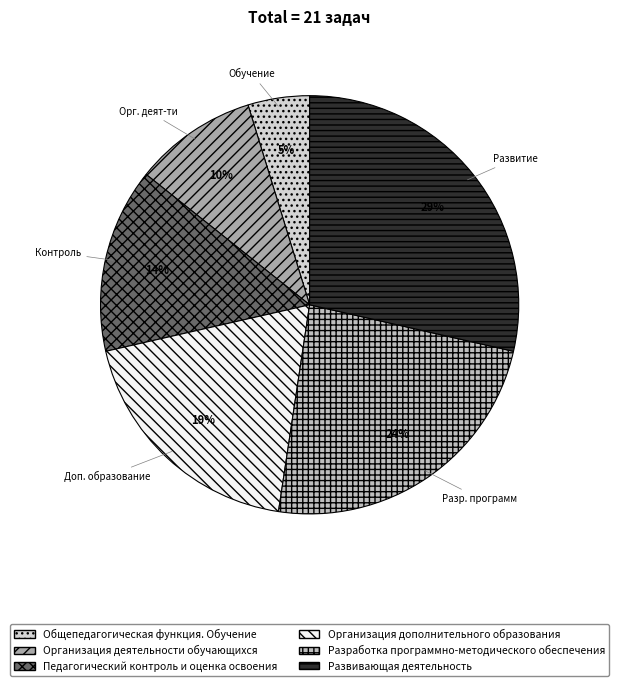

How many segments does this pie chart have?

6